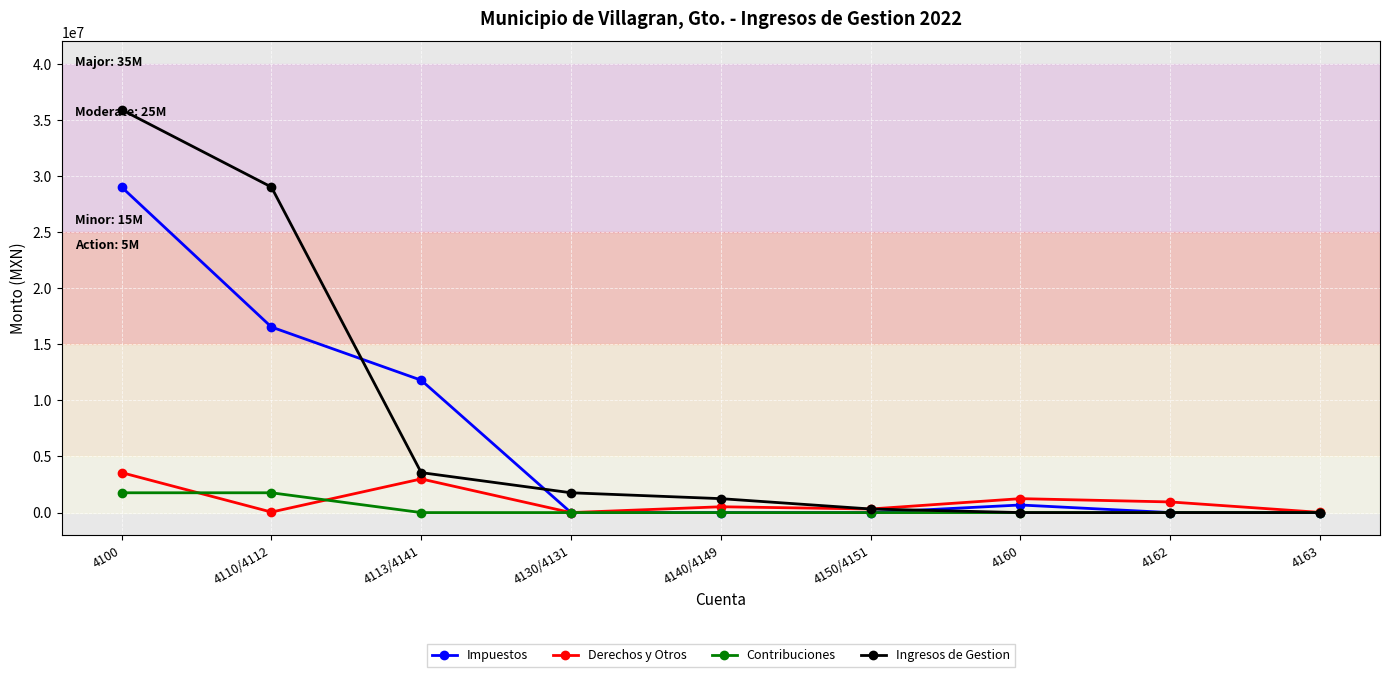

How many categories are shown in the chart?

9